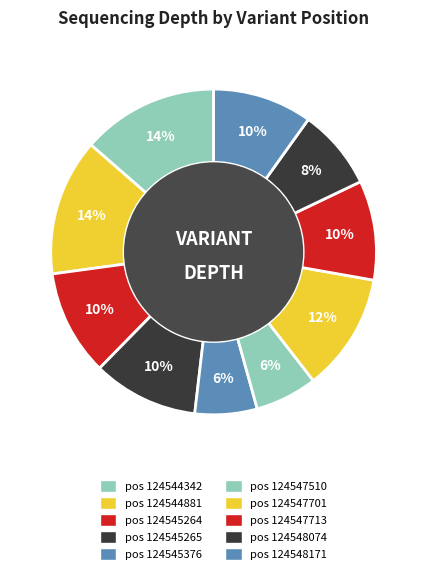

How many segments does this pie chart have?

10